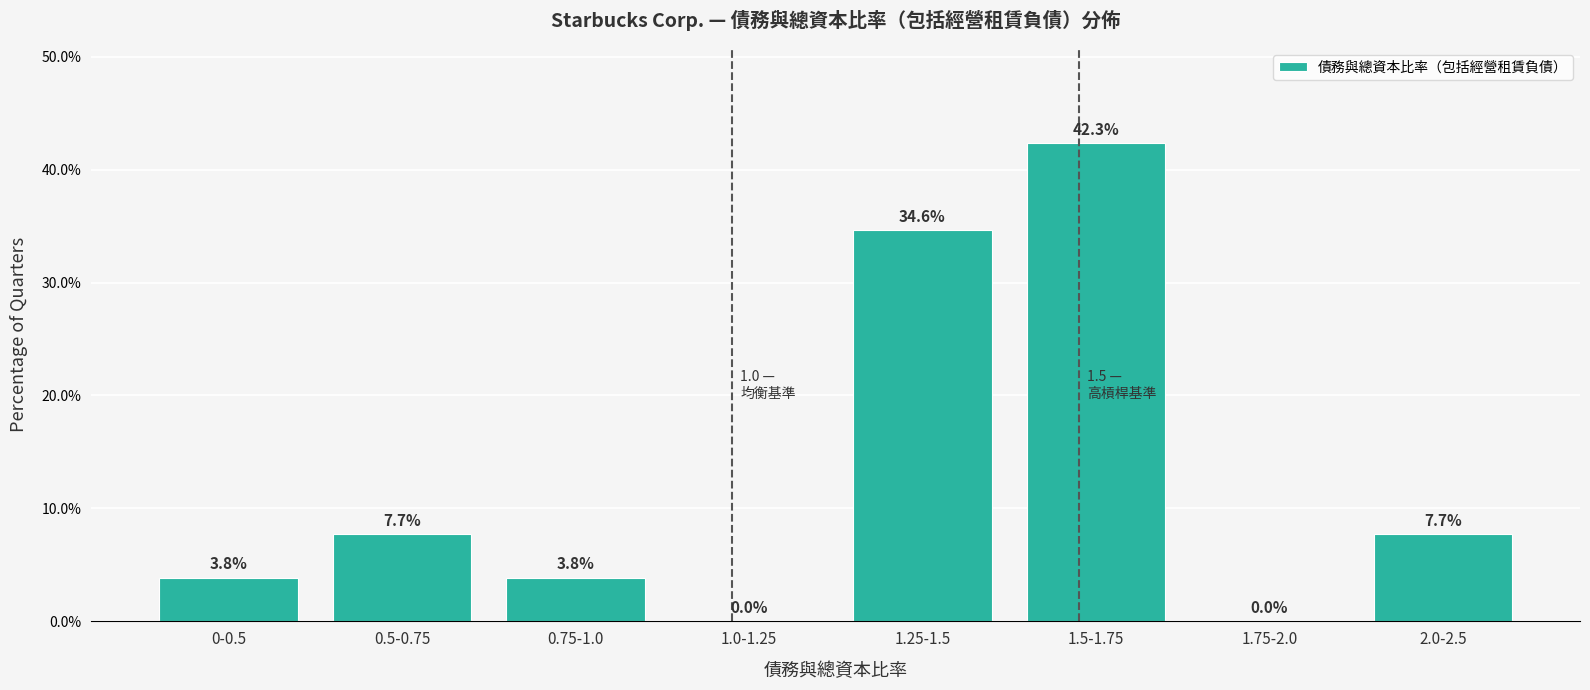

Reading left to right, what are all the values shown in this chart?

0-0.5=3.8	0.5-0.75=7.7	0.75-1.0=3.8	1.0-1.25=0.0	1.25-1.5=34.6	1.5-1.75=42.3	1.75-2.0=0.0	2.0-2.5=7.7